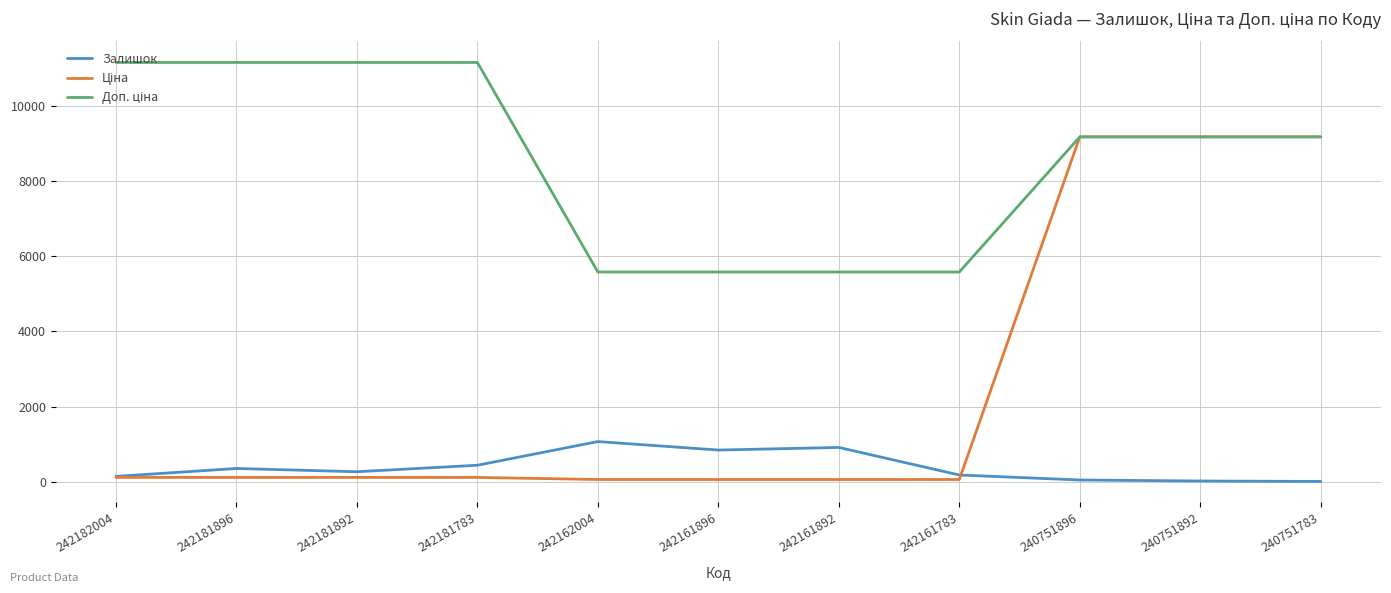

What is the difference between the Залишок values at 242181896 and 242162004?

717.0